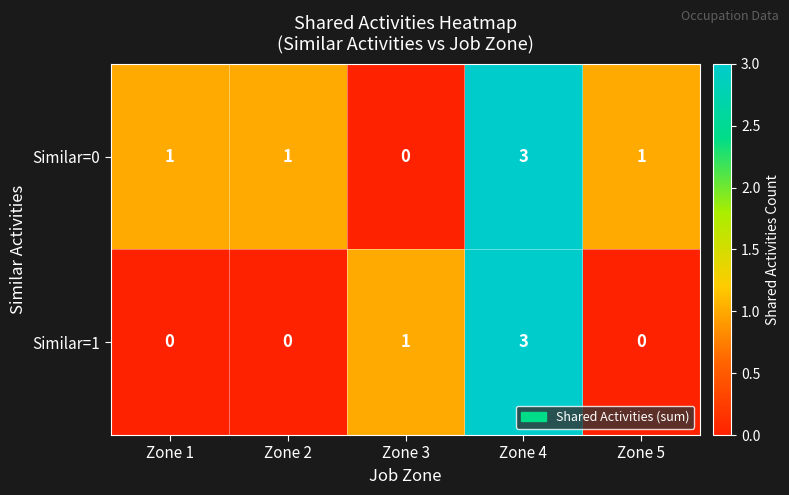

What is the greatest value displayed?

3